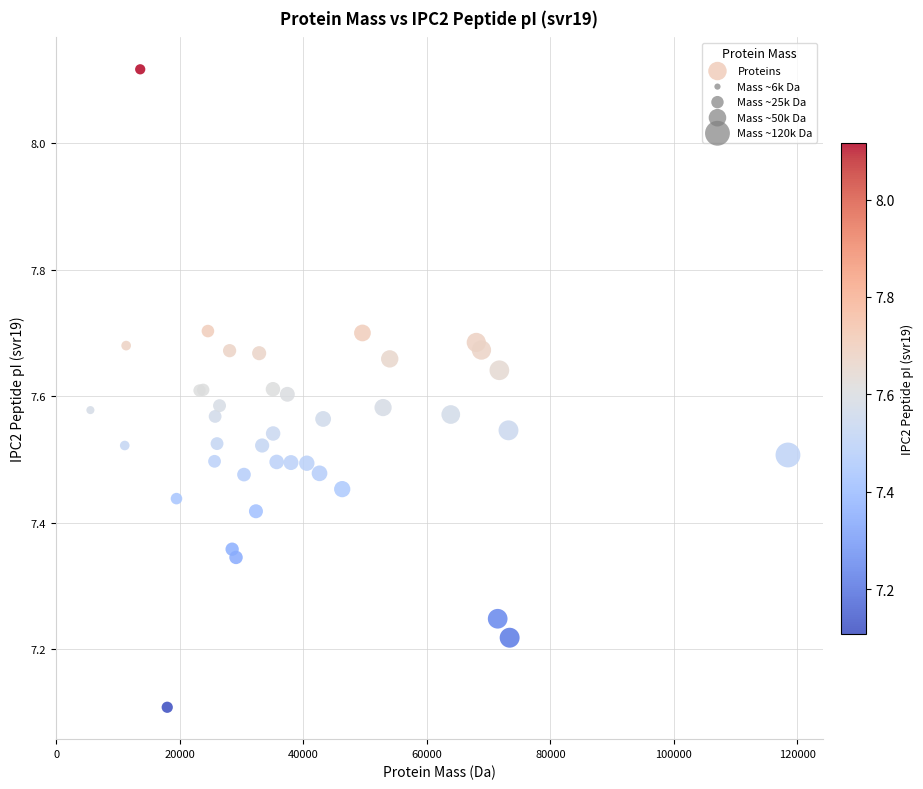

What Y value in the scatter plot is closest to 7?

7.1